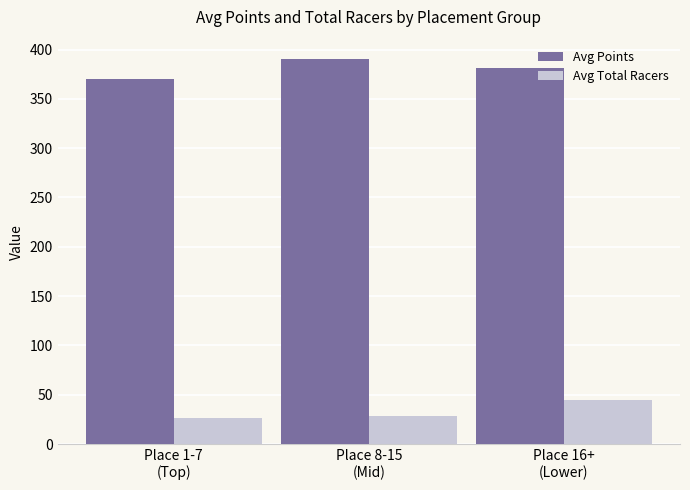

True or false: Avg Total Racers has a value of 12.8 at Place 8-15
(Mid).

False